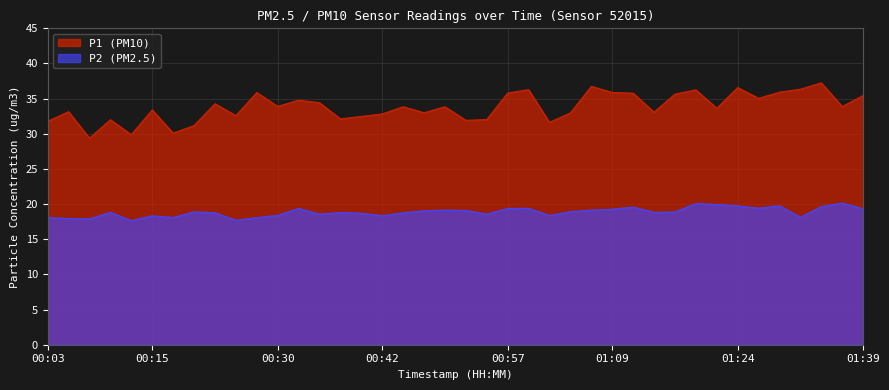

What is the label of the 35th point from the left?

01:27